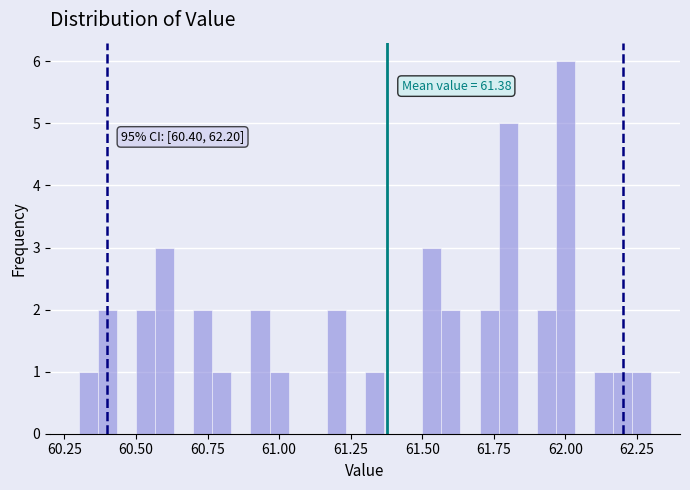

Read against the x-axis, roughly where is the centre of the tallest bar?

62.00